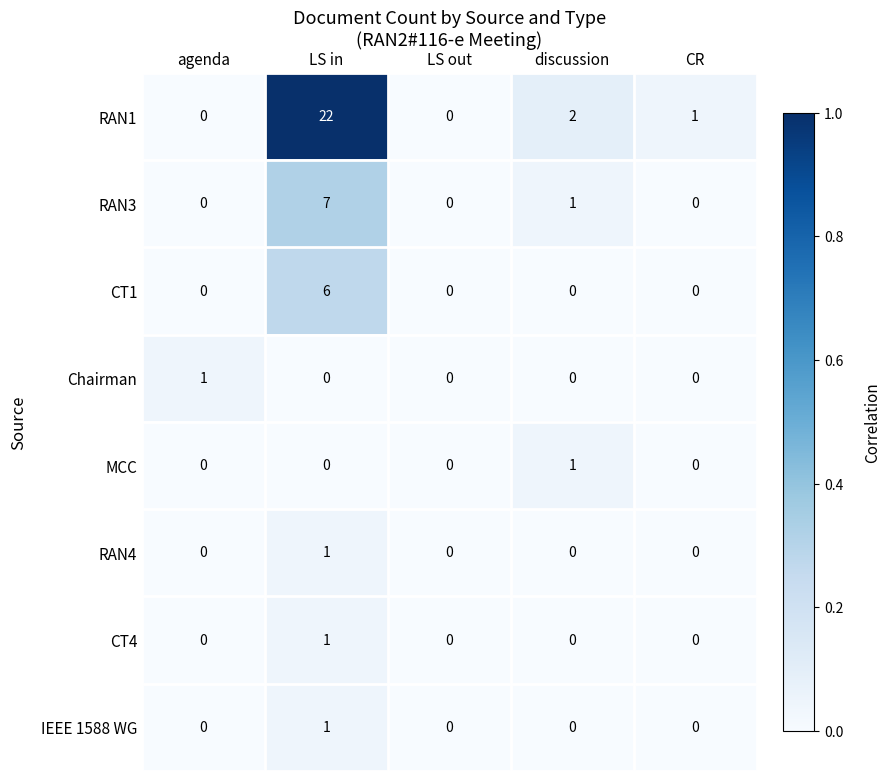

Count the IEEE 1588 WG values in the range 0 to 1.

5